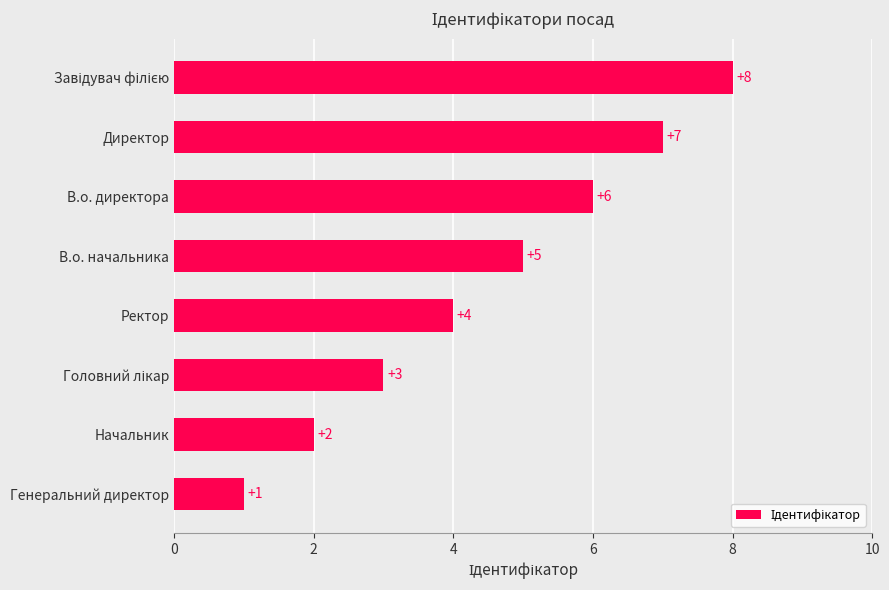

What is the maximum value shown in the chart?

8